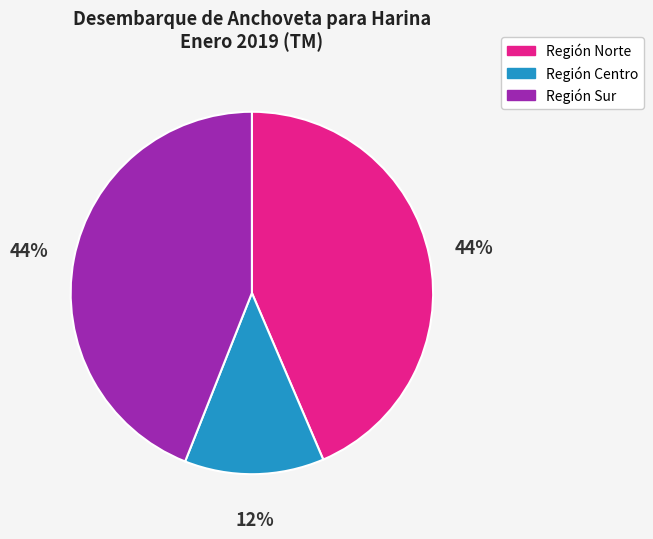

Combined, do Región Sur and Región Centro account for over 50%?

Yes